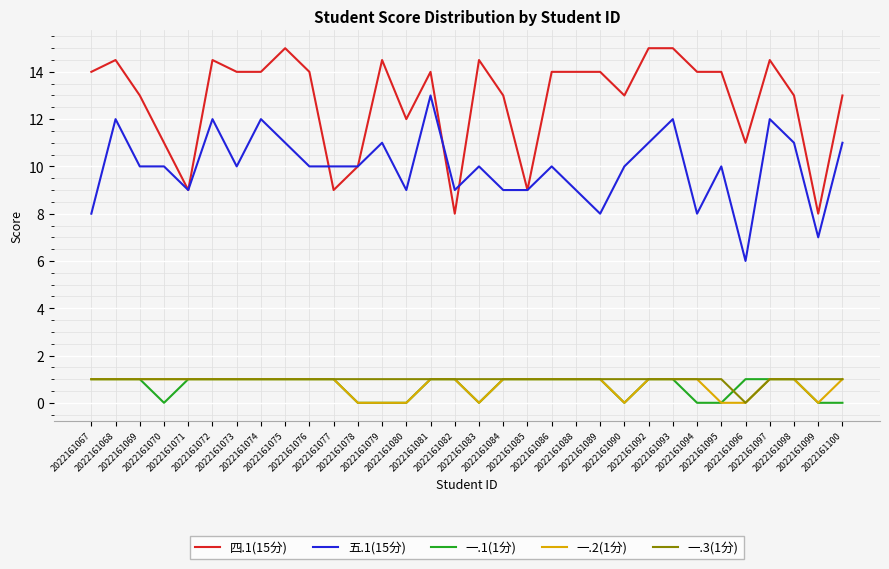

Count the 五.1(15分) values in the range 9 to 11.

21